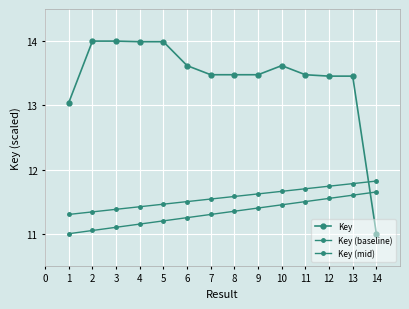

How many lines are shown in the chart?

3